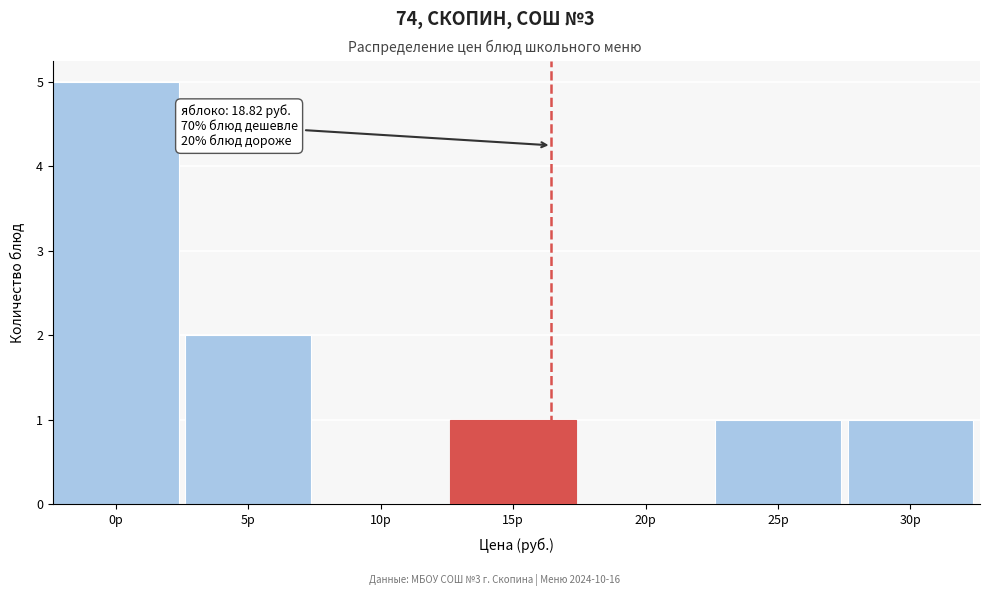

Reading right to left, transcribe all the data shown in this chart.

30р=1	25р=1	20р=0	15р=1	10р=0	5р=2	0р=5